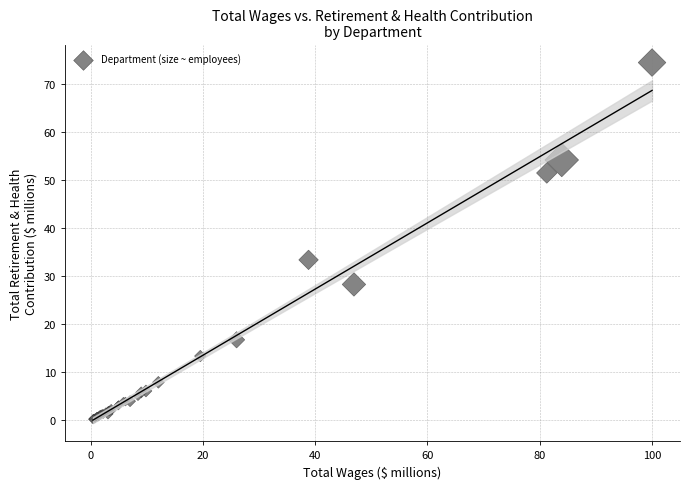

What Y value in the scatter plot is closest to 37?

33.4